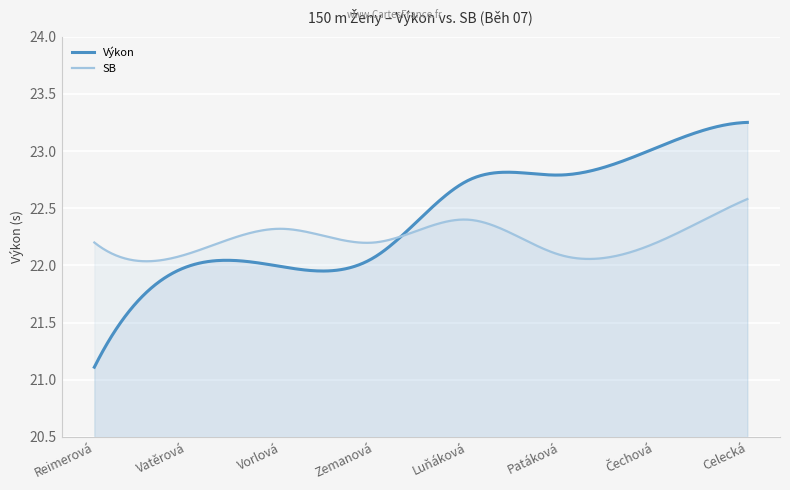

Which category has the lowest value in the SB series?

Patáková